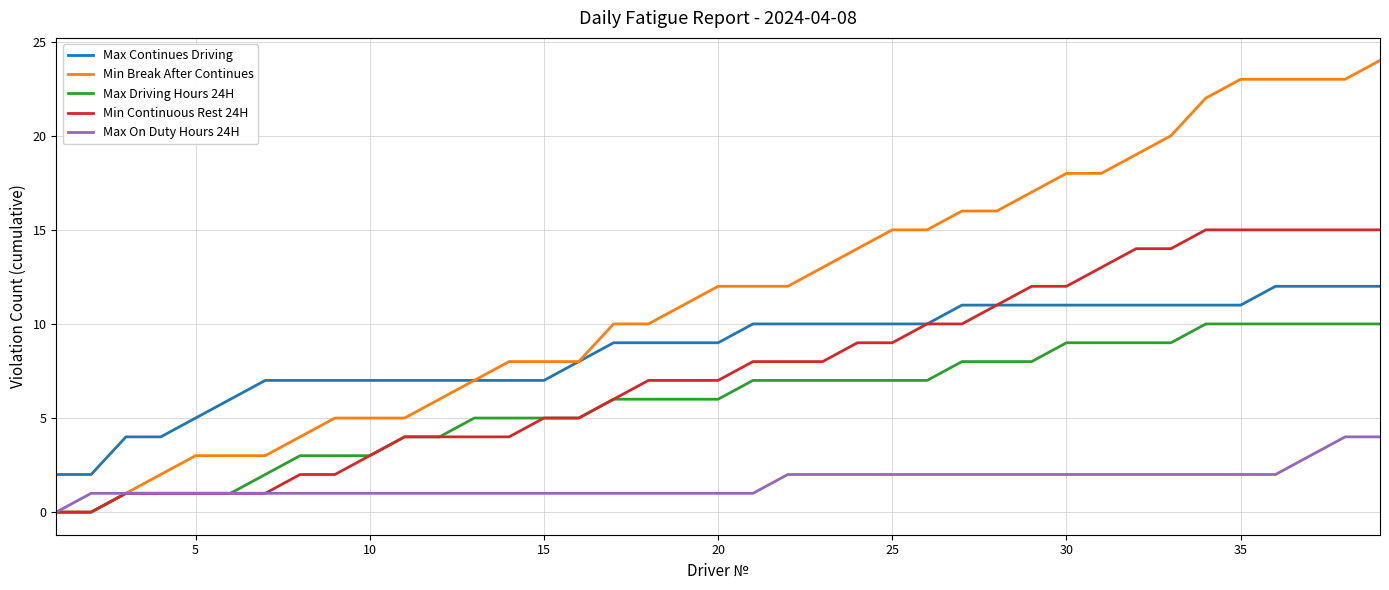

Which series has the largest total across all categories?

Min Break After Continues